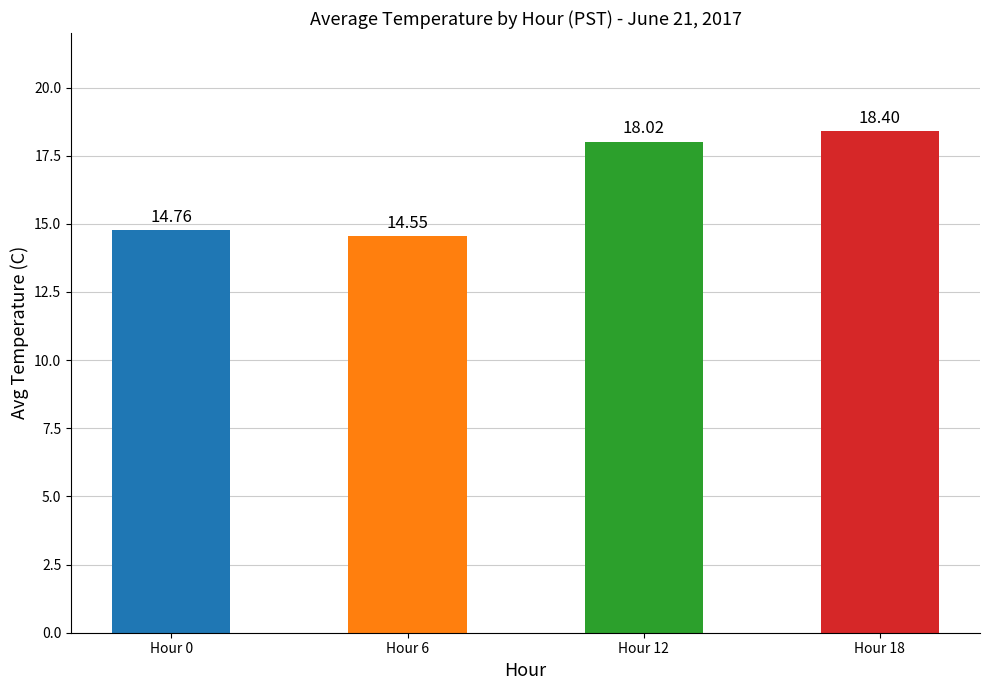

Is it true that the value at Hour 12 is 9.4?

False